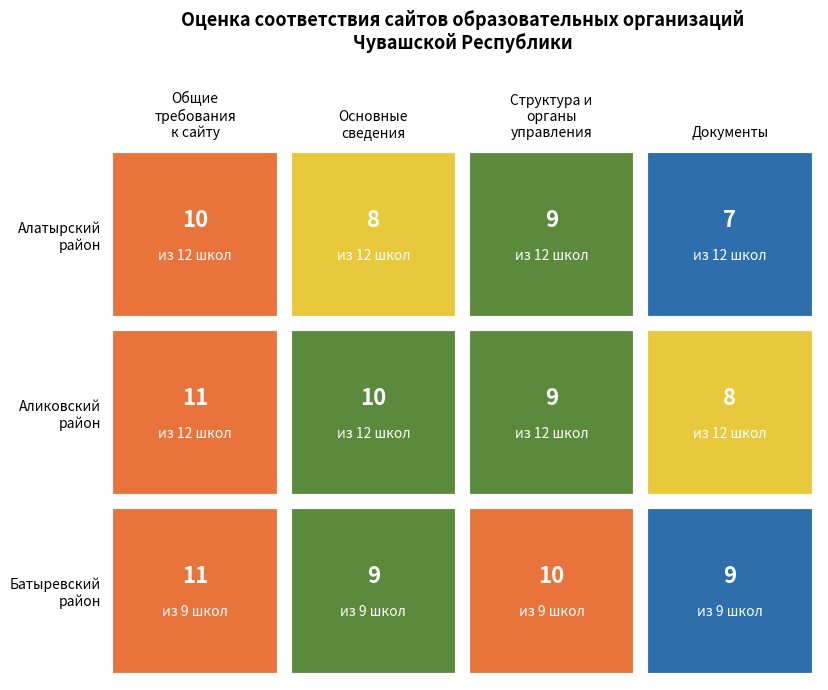

What is the difference between the highest and lowest values at 10?

7